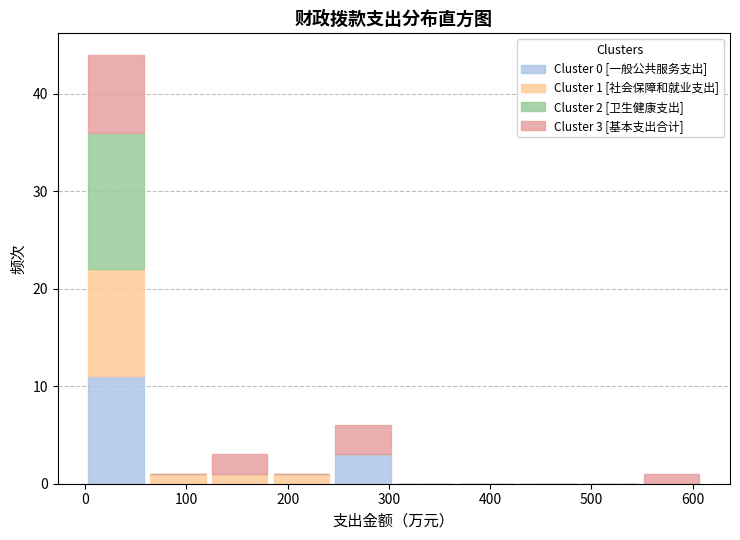

Which range on the x-axis has the tallest stacked bar (by total height)?

0 to 60